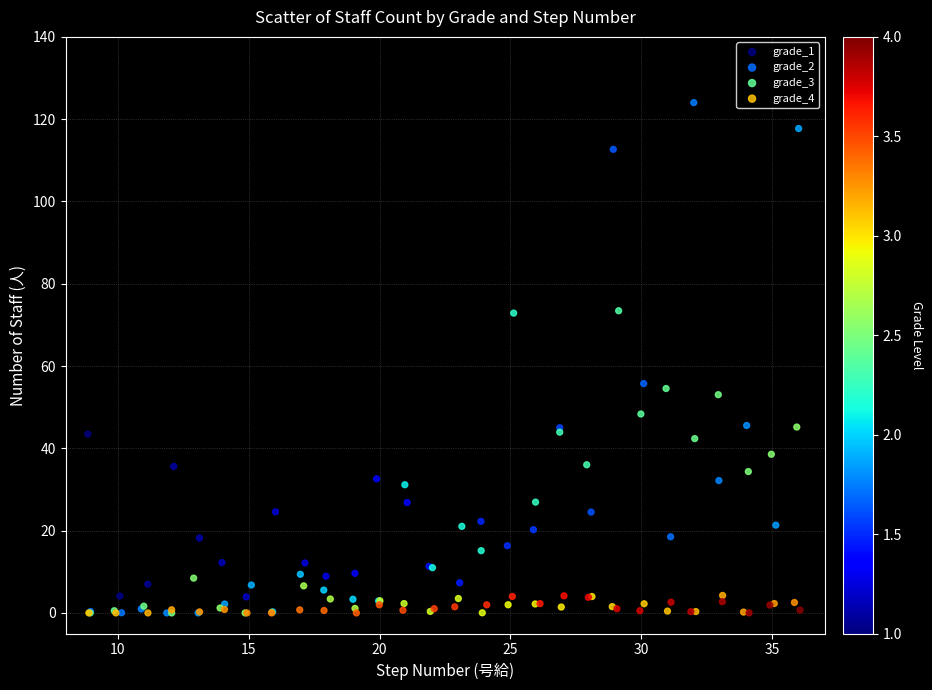

Which series contains the highest Y value?

grade_1